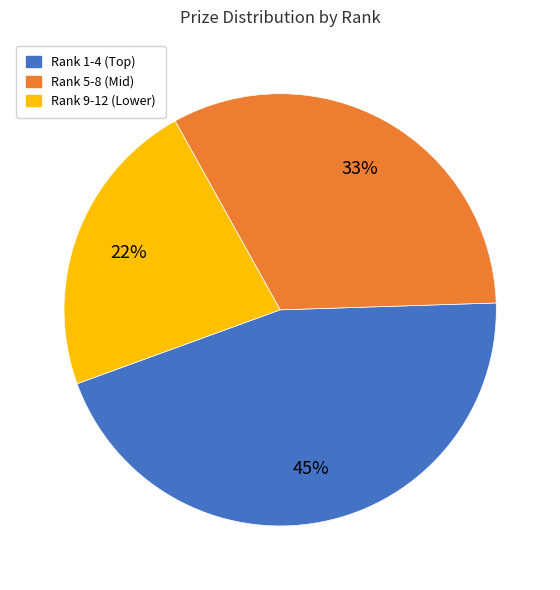

What is the smallest slice in the pie chart?

Rank 9-12 (Lower)